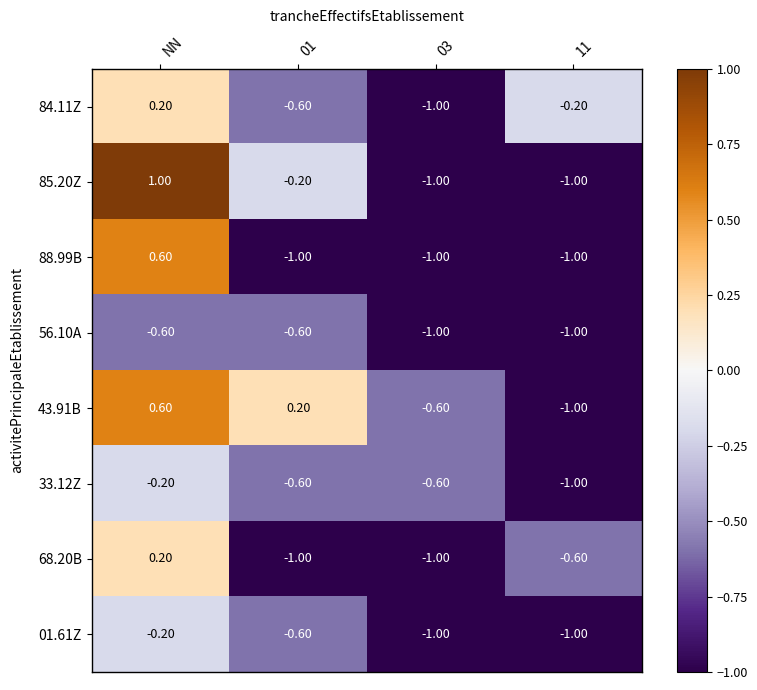

Where does the 68.20B series first go above 0?

NN